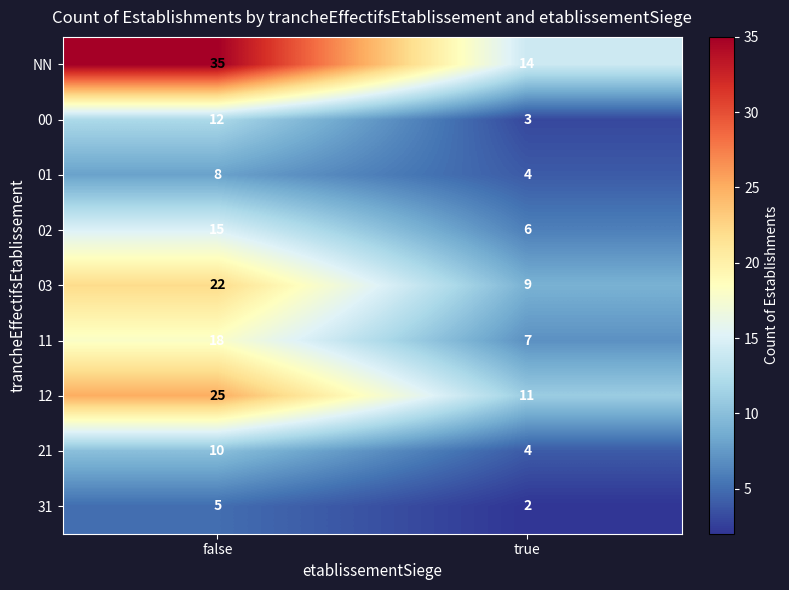

List the labels in order of NN value, smallest first.

true, false